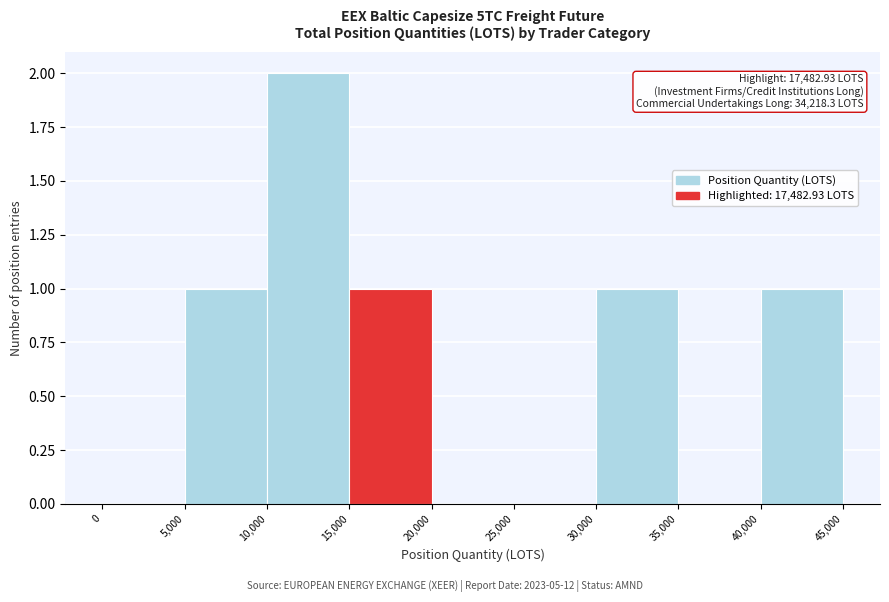

Over which range of the x-axis is the bar tallest?

10,000 to 15,000